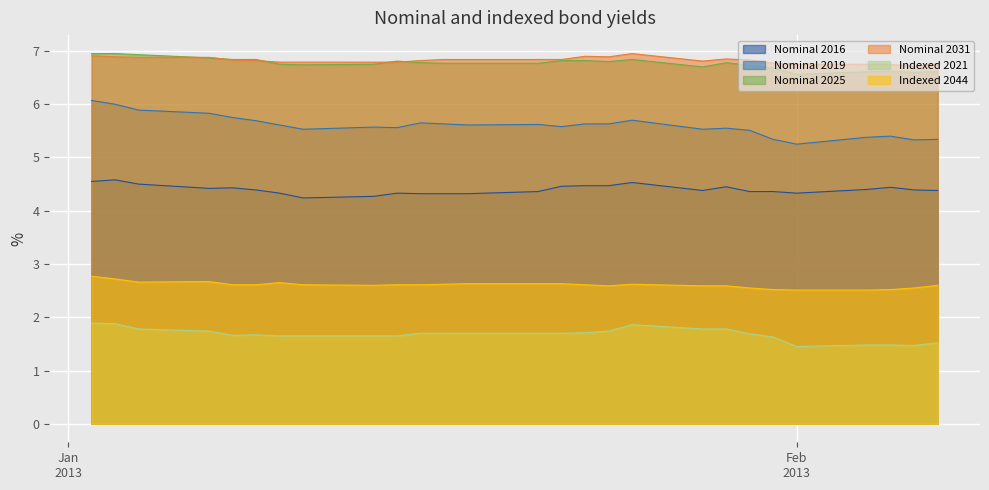

True or false: Nominal 2016 and Nominal 2031 intersect in this chart.

False